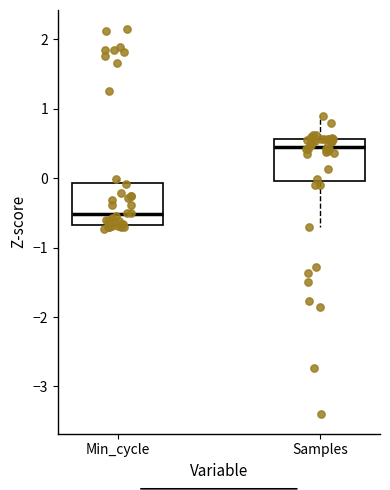

Reading left to right, read every box against the y-axis: the position of its median line, the range the box covers, and the ends of its whiskers. The values are not printed on the chart, so give them approximately, as read against the axis.

Min_cycle: median -0.5, box -0.7 to -0.1, whiskers -0.7 (just below the box's lower edge) to 0.0
Samples: median 0.4, box 0.0 to 0.6, whiskers -0.7 to 0.9